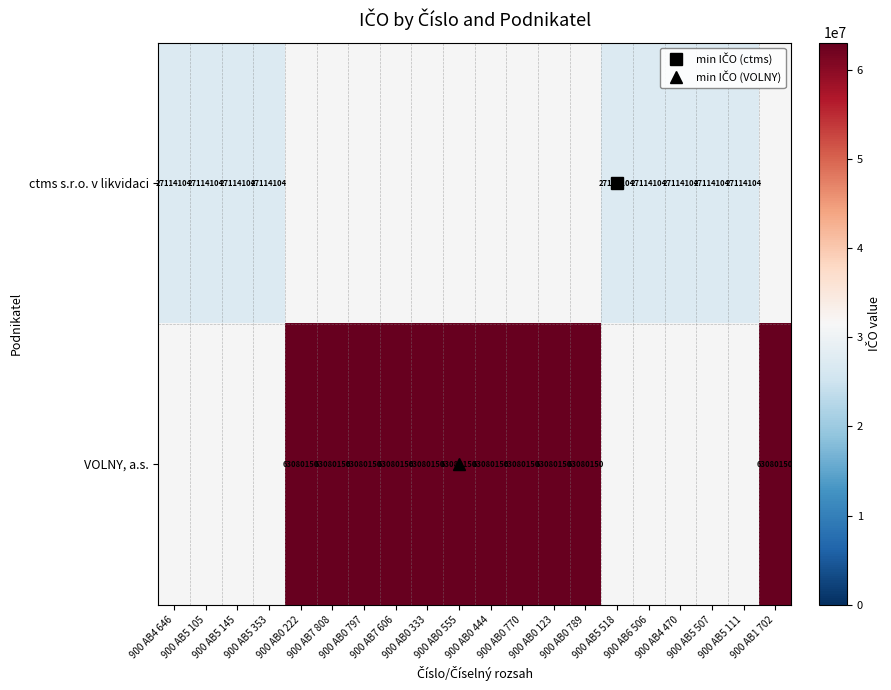

What is the highest value of the ctms s.r.o. v likvidaci series?

27114104.0